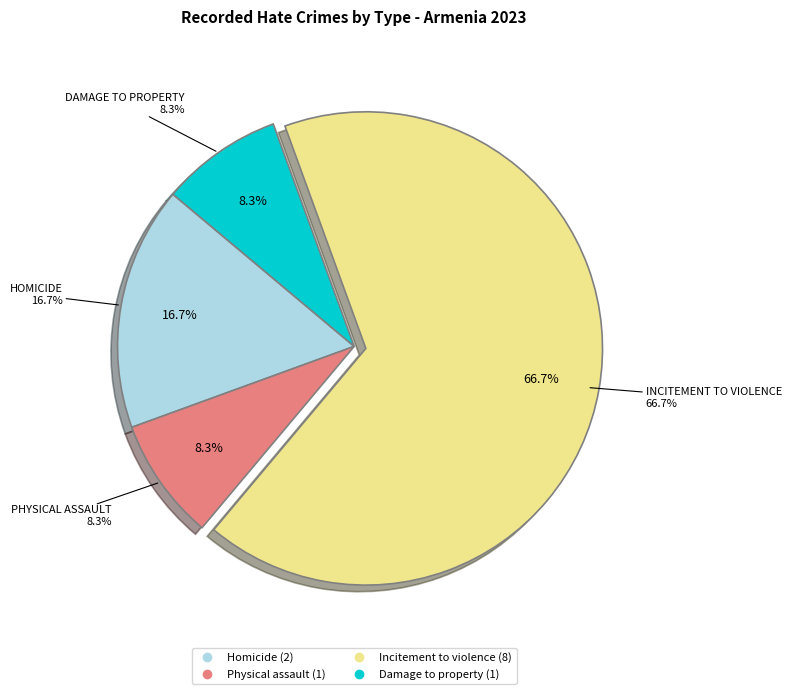

How many segments does this pie chart have?

4